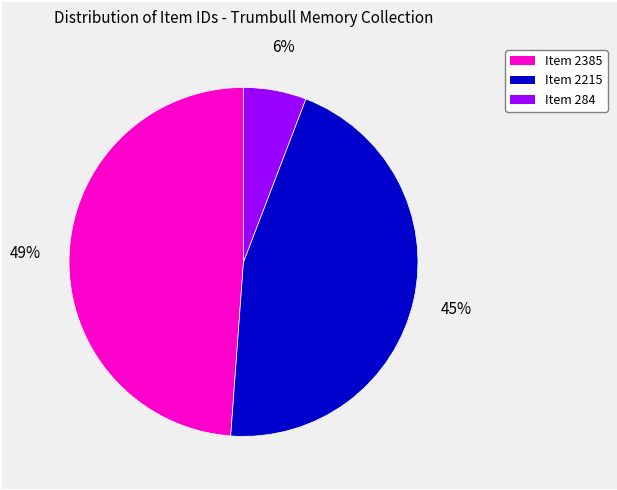

To the nearest percent, what is the average slice percentage?

33%